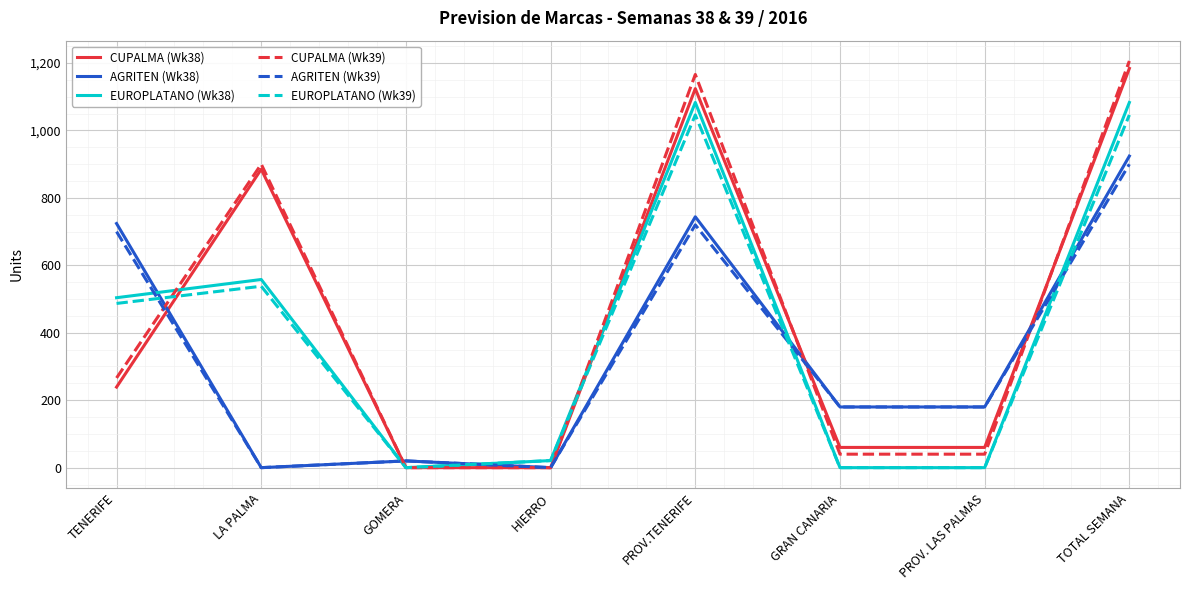

Rank the series by their maximum value, from highest to lowest.

CUPALMA (Wk39), CUPALMA (Wk38), EUROPLATANO (Wk38), EUROPLATANO (Wk39), AGRITEN (Wk38), AGRITEN (Wk39)